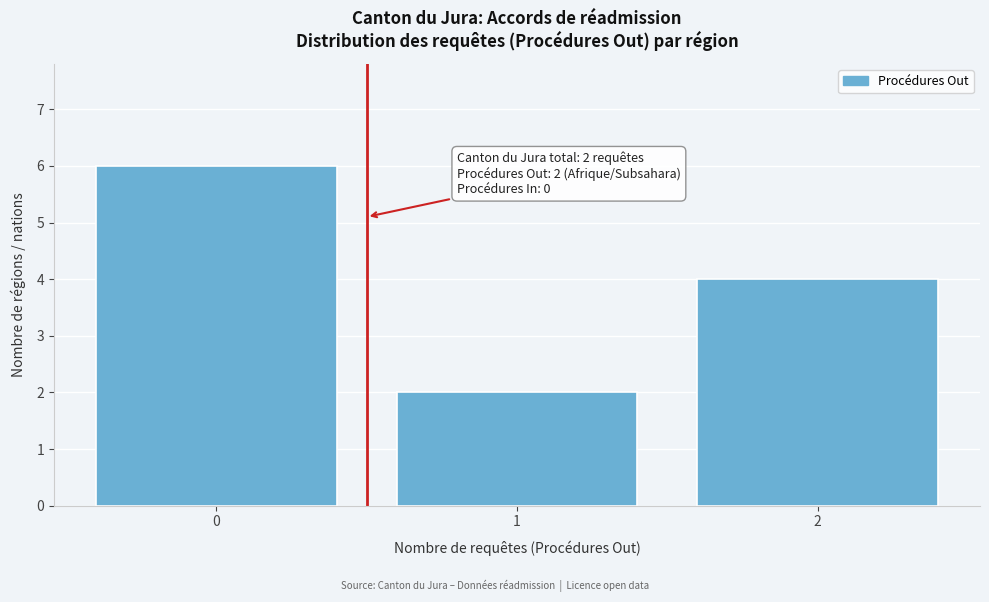

Reading right to left, extract all data points from this chart.

2=4	1=2	0=6